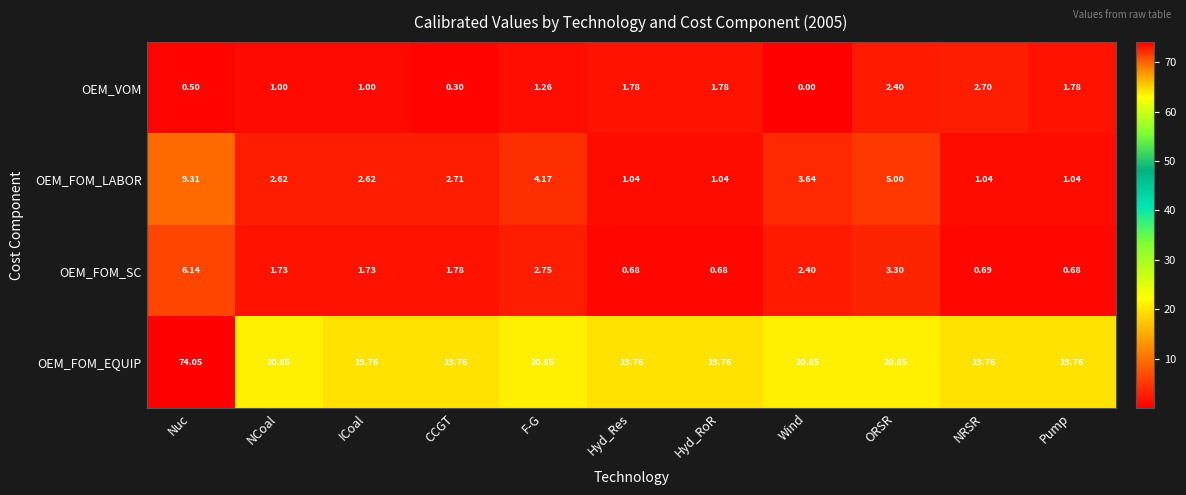

List the series in order of their peak value, highest first.

OEM_FOM_EQUIP, OEM_FOM_LABOR, OEM_FOM_SC, OEM_VOM